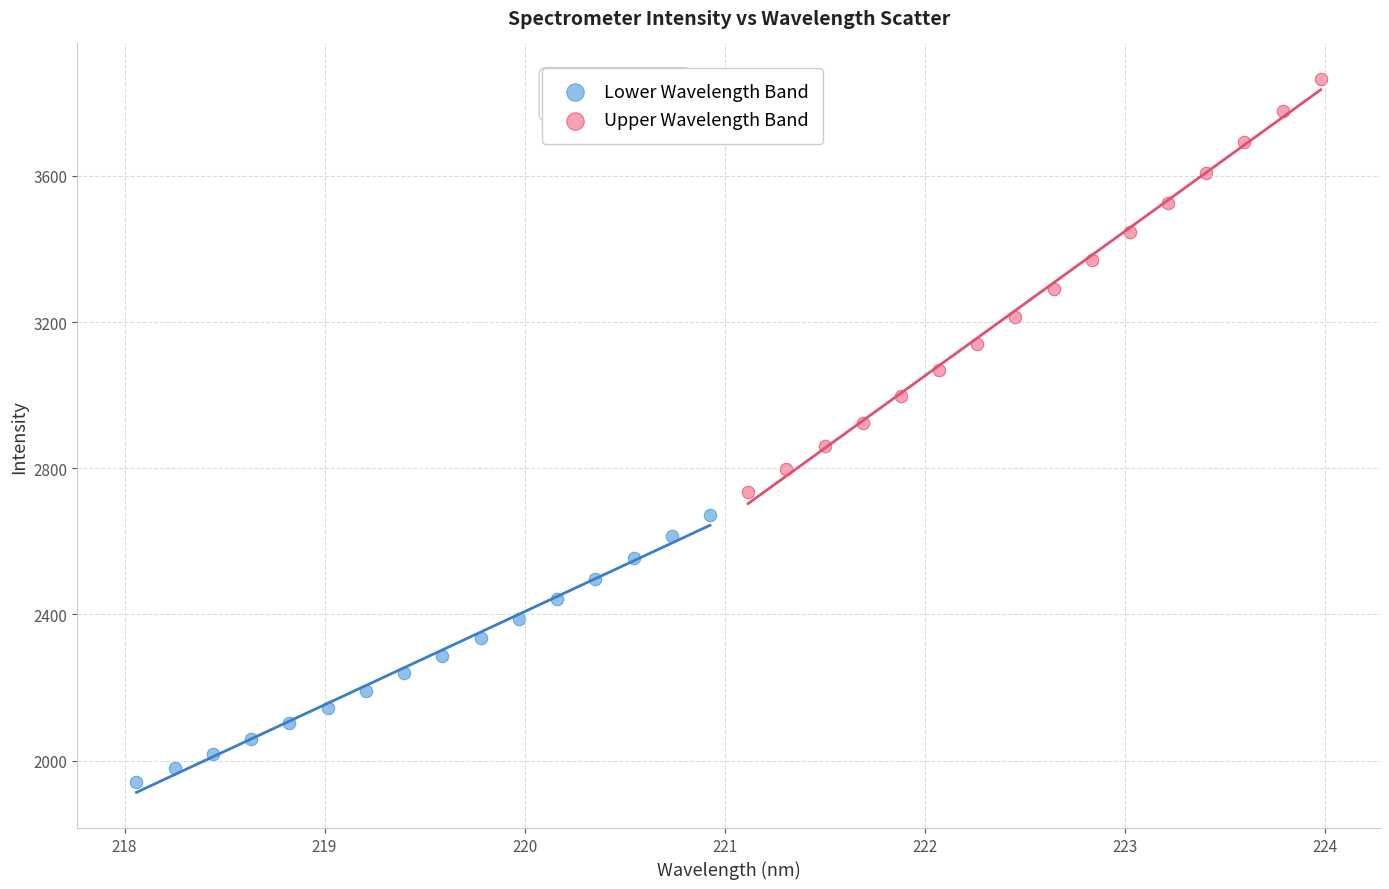

Which series has the widest spread of Y values?

Upper Wavelength Band